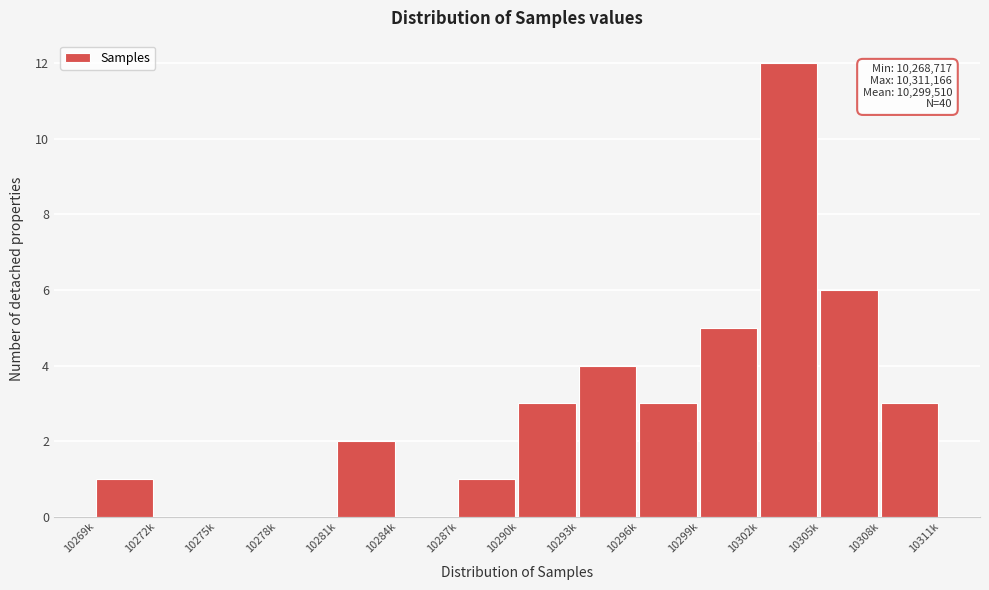

Reading left to right, transcribe all the data shown in this chart.

10269k=1	10272k=0	10275k=0	10278k=0	10281k=2	10284k=0	10287k=1	10290k=3	10293k=4	10296k=3	10299k=5	10302k=12	10305k=6	10308k=3